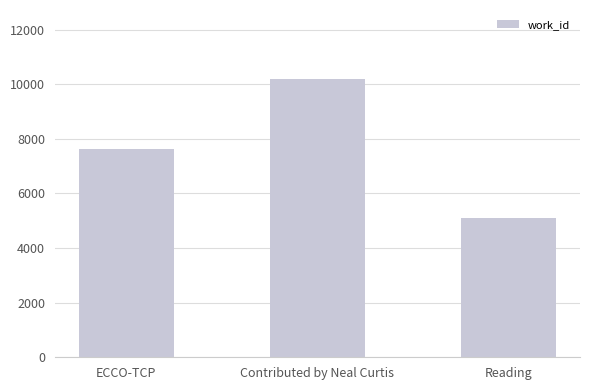

What is the difference between the second highest and minimum values?

2541